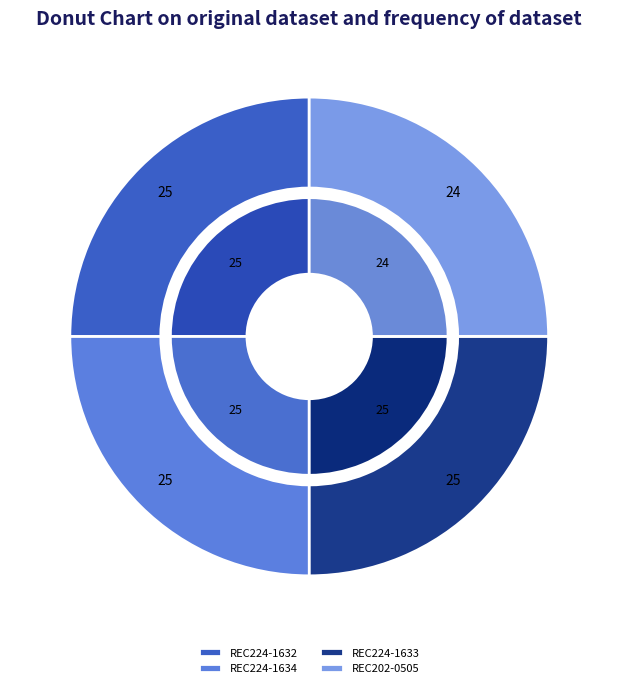

Does REC224-1634 account for over 50% of the chart?

No